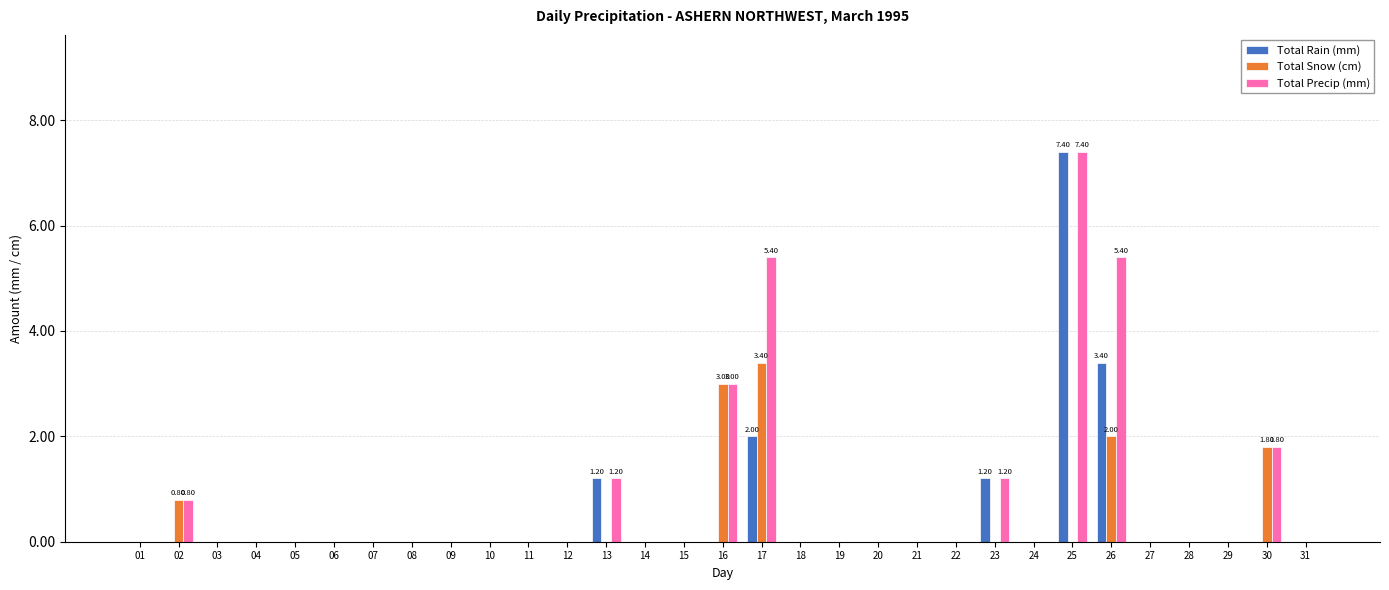

The value of Total Precip (mm) at 13 is 1.2. True or false?

True